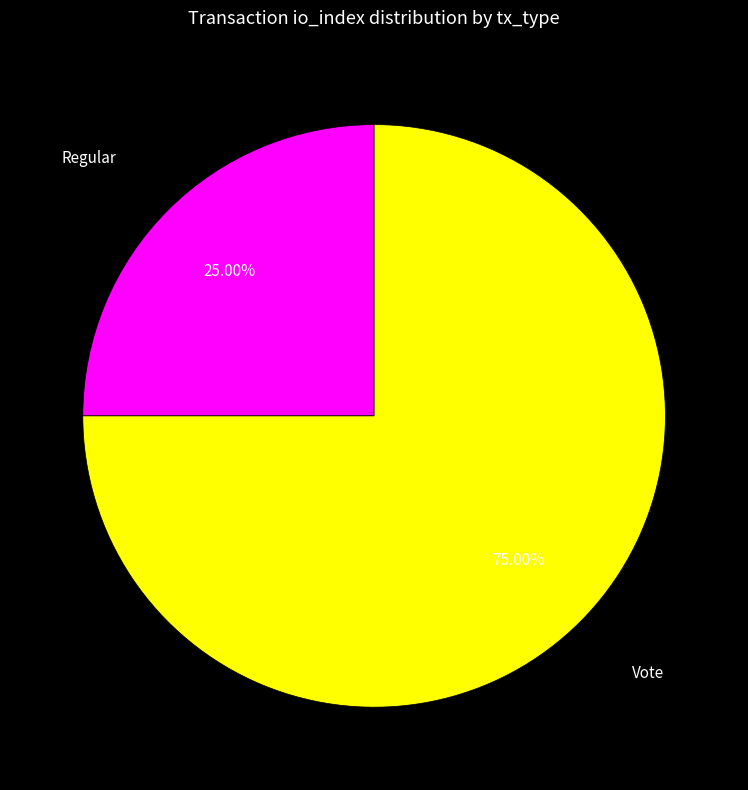

Is there any slice that represents more than half of the pie?

Yes